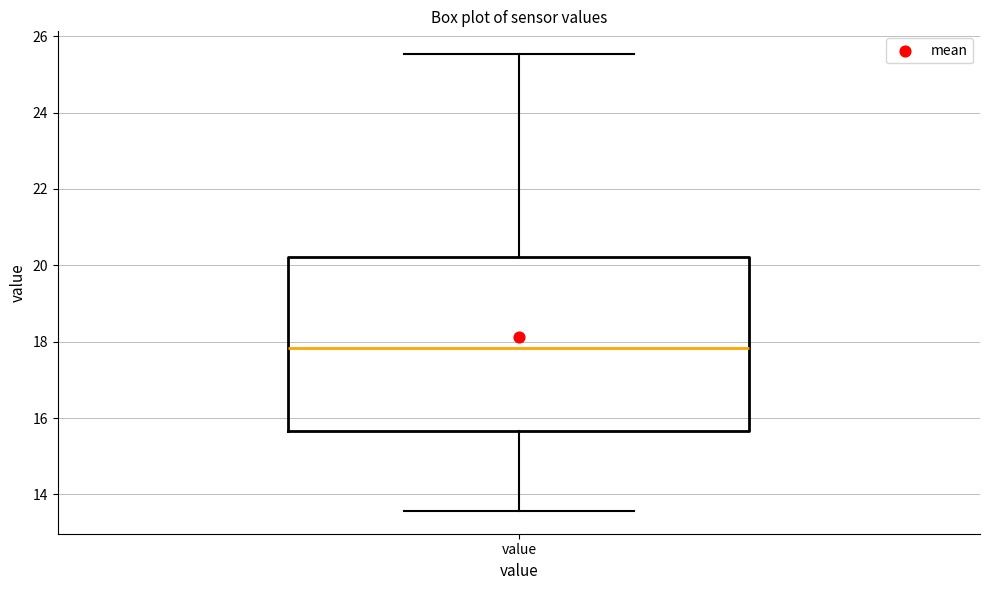

Read this box plot against the y-axis: the position of the median line, the range covered by the box, and the ends of both whiskers. The values are not printed on the chart, so give them approximately, as read against the axis.

median 17.8, box 15.6 to 20.2, whiskers 13.6 to 25.6